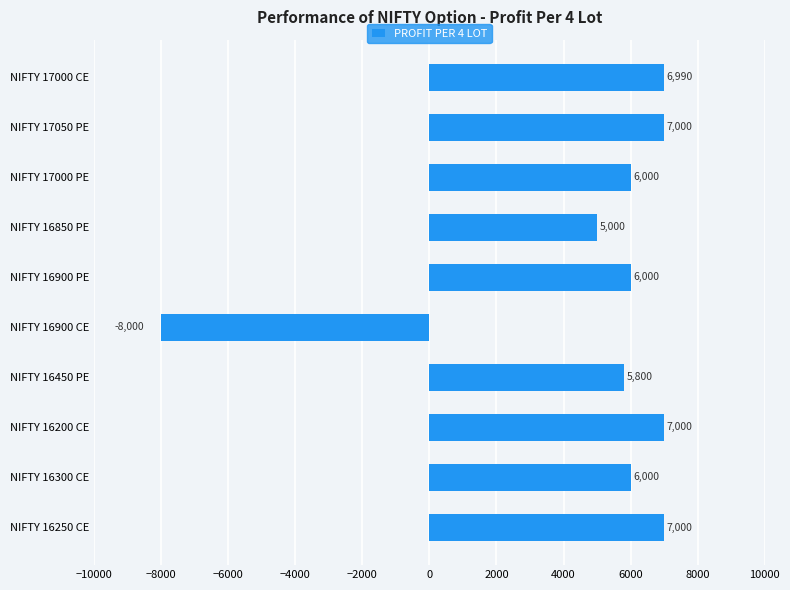

What is the greatest value displayed?

7000